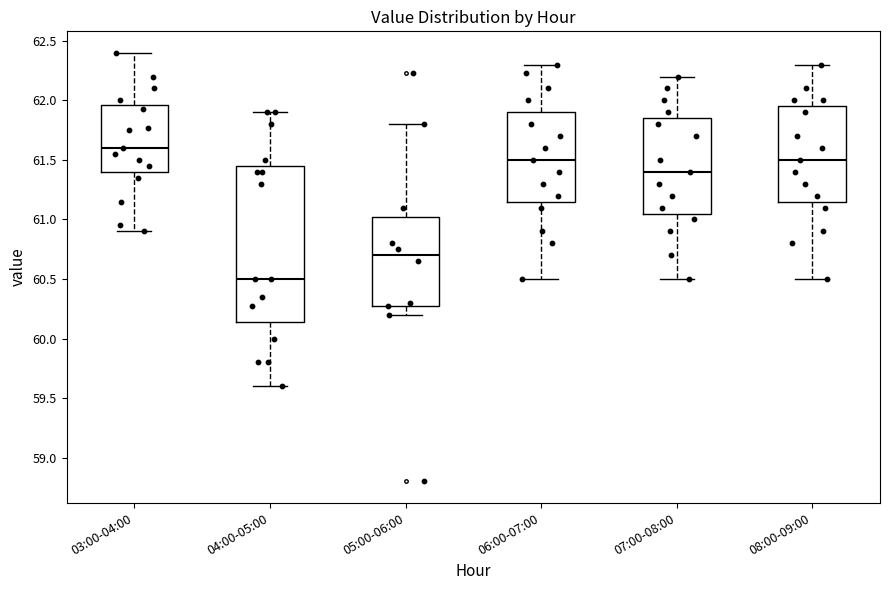

Which box is the tallest, from its lower edge to its upper edge?

04:00-05:00